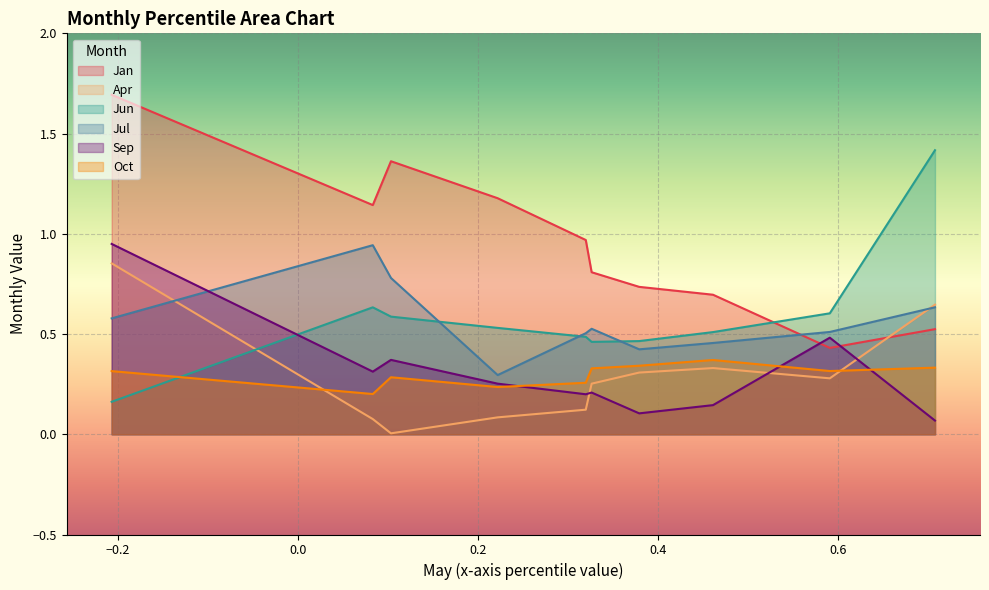

At which label does Jul reach its peak?

pct15